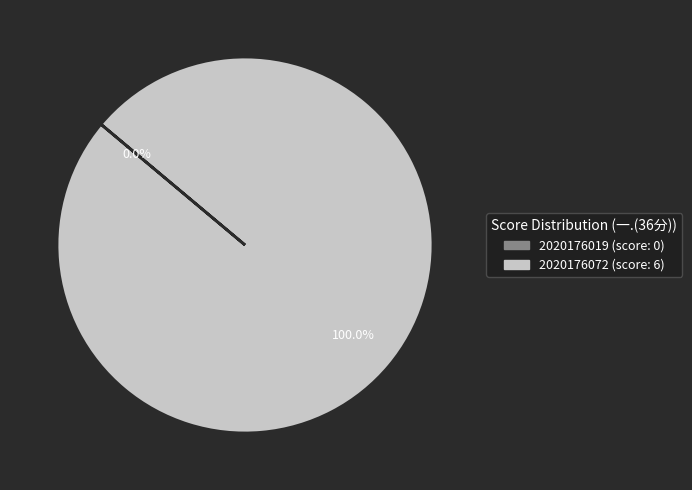

Which slice is the largest?

2020176072